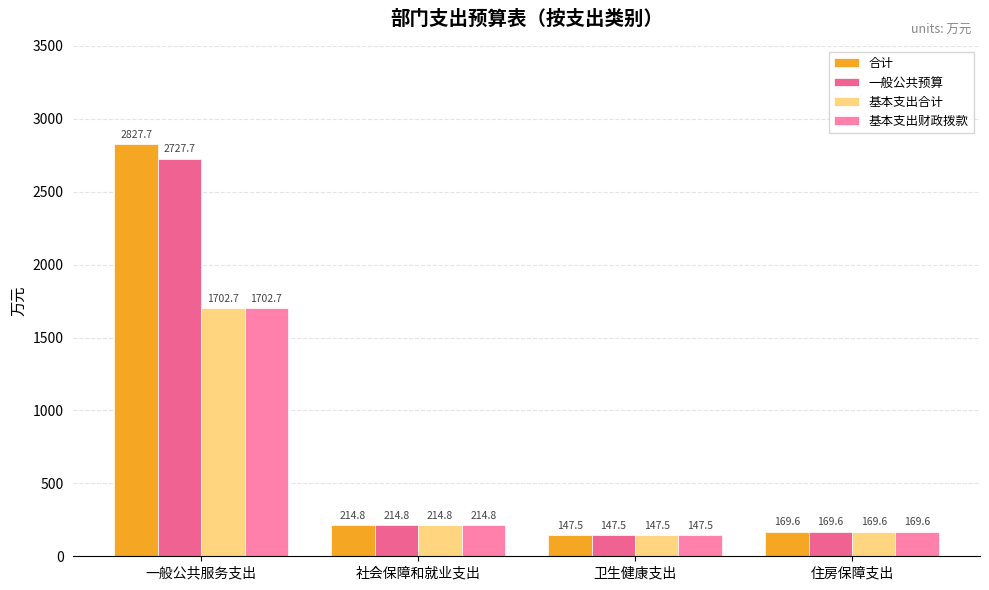

What is the value of the 基本支出合计 bar at the 1st from the left?

1702.7